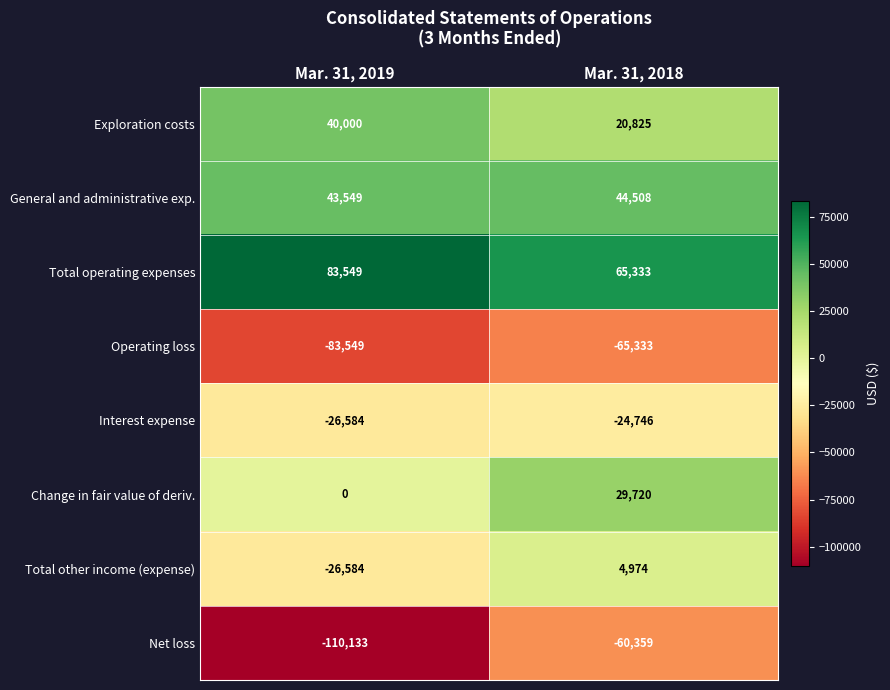

Which label corresponds to the largest value in the chart?

Mar. 31, 2019